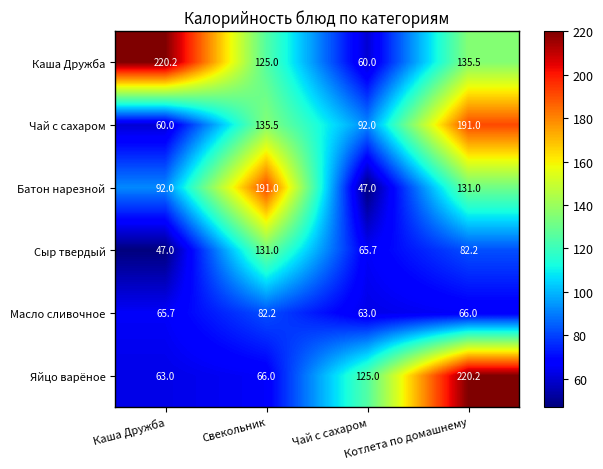

What is the average value of the Сыр твердый series?

81.5